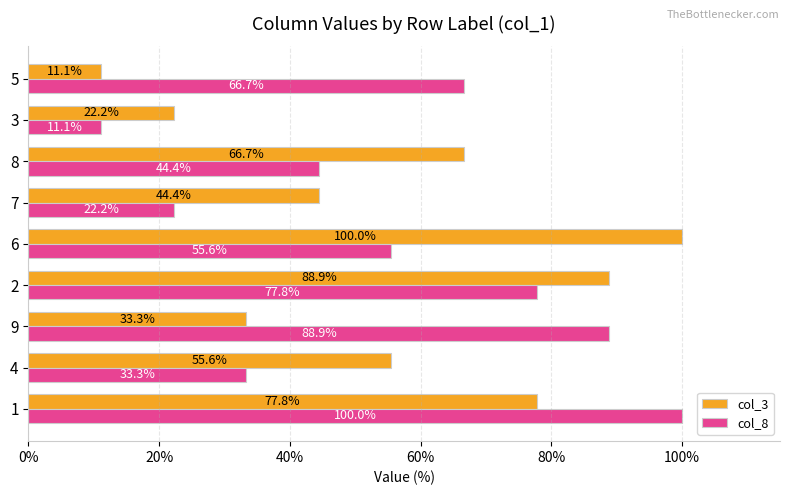

What are all the series names shown in the legend?

col_3, col_8